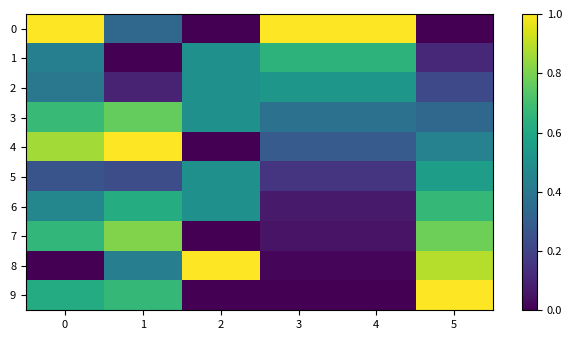

What is the maximum value shown in the chart?

1.0